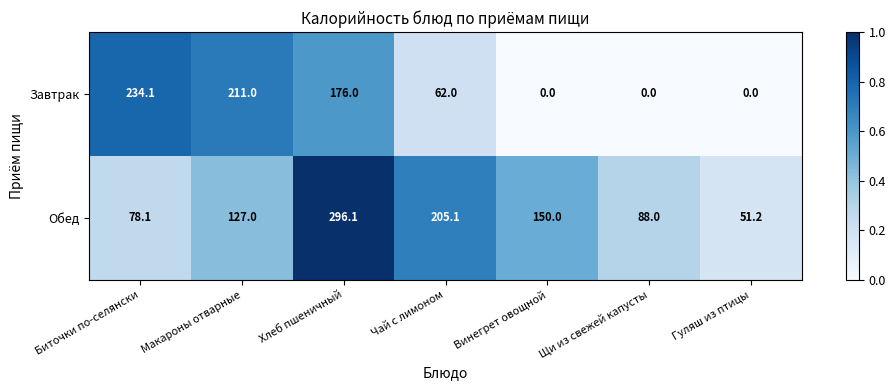

At how many categories does at least one series exceed 0?

7